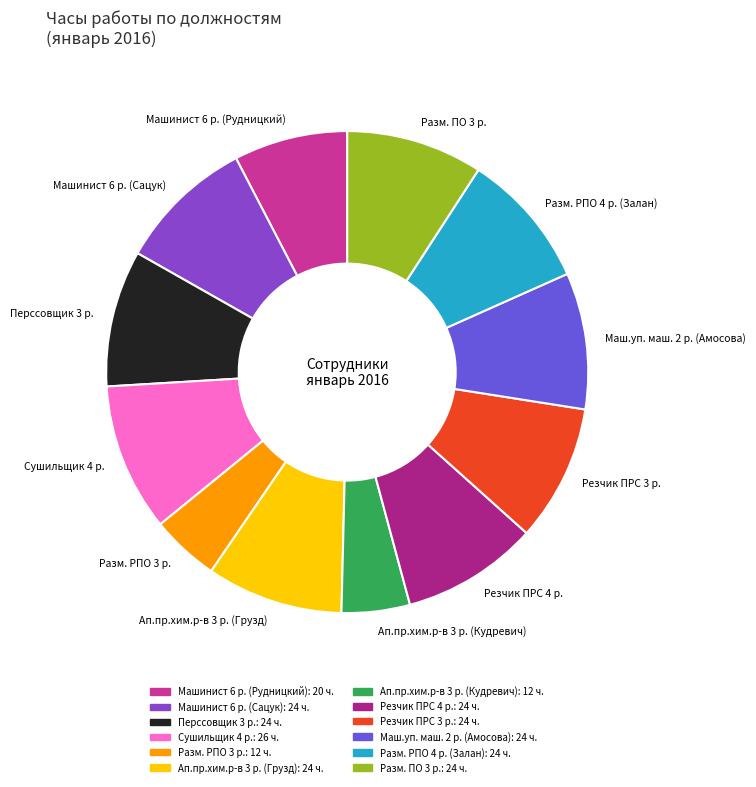

Which category has the biggest portion of the pie?

Сушильщик 4 р.